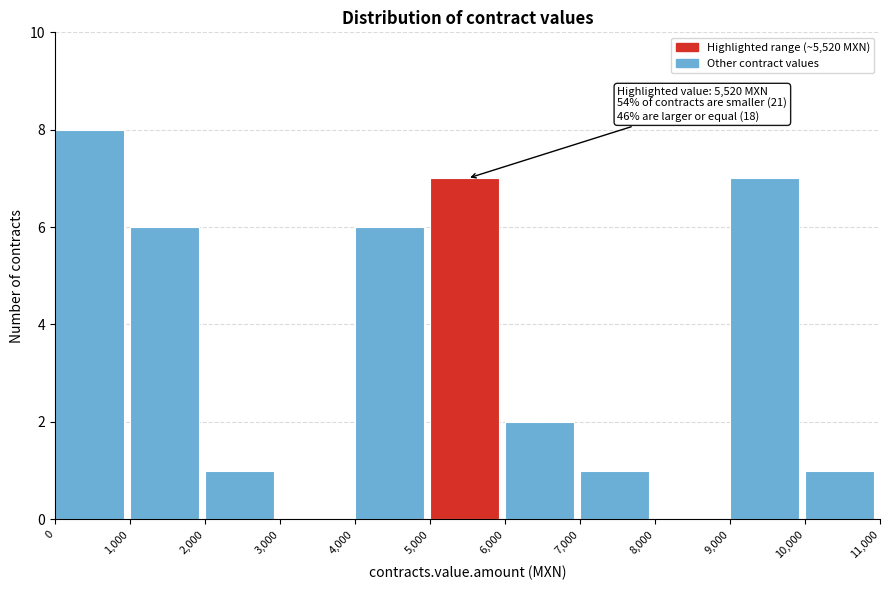

Over which range of the x-axis is the bar tallest?

0 to 1,000